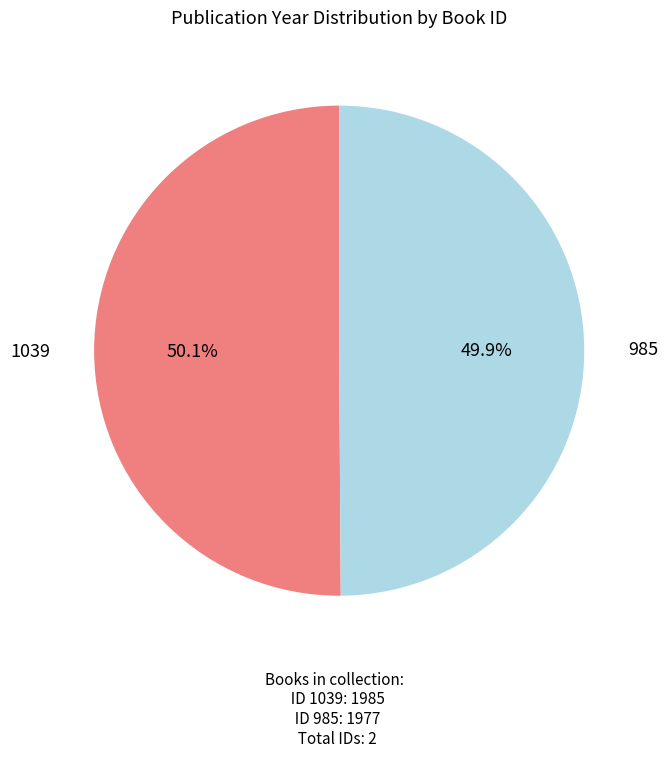

To the nearest percent, what is the combined percentage of 1039 and 985?

100%